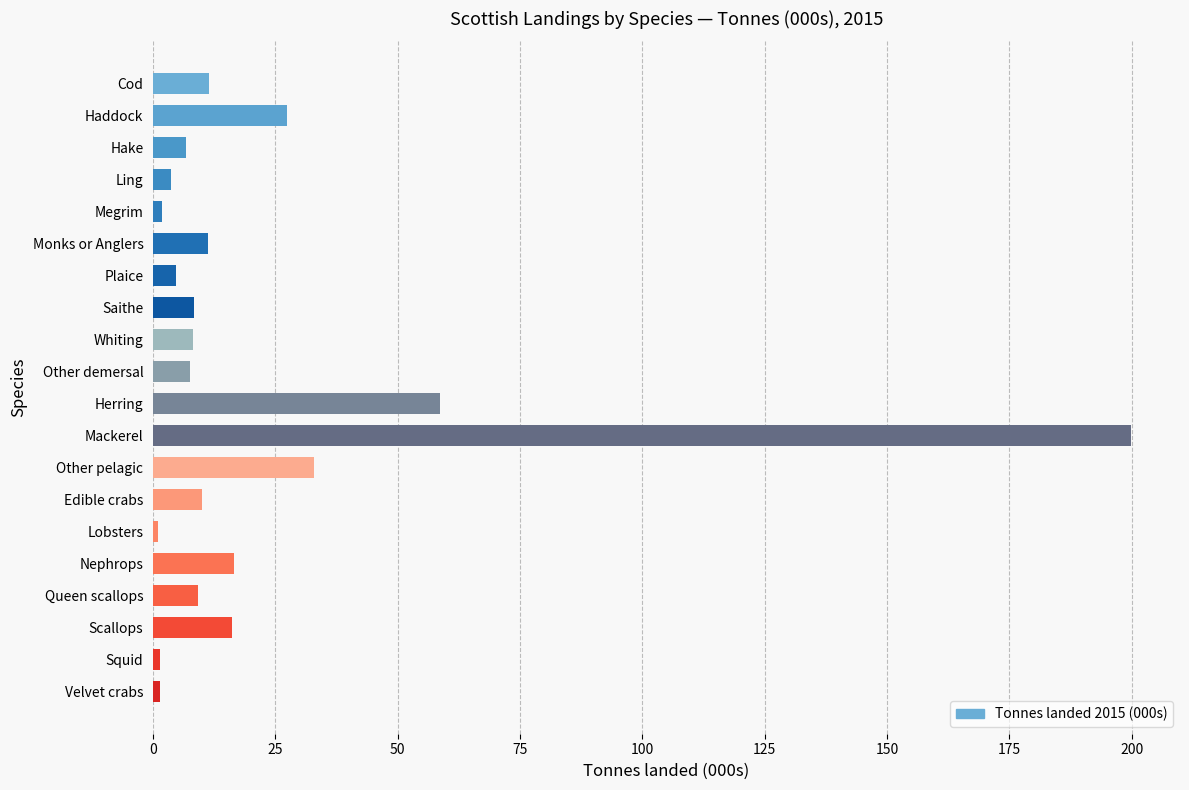

At which label is the value closest to 100?

Herring